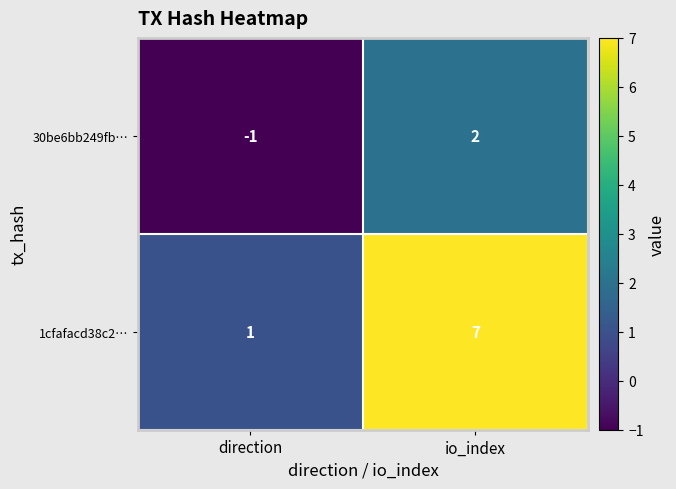

What is the total value across all series at io_index?

9